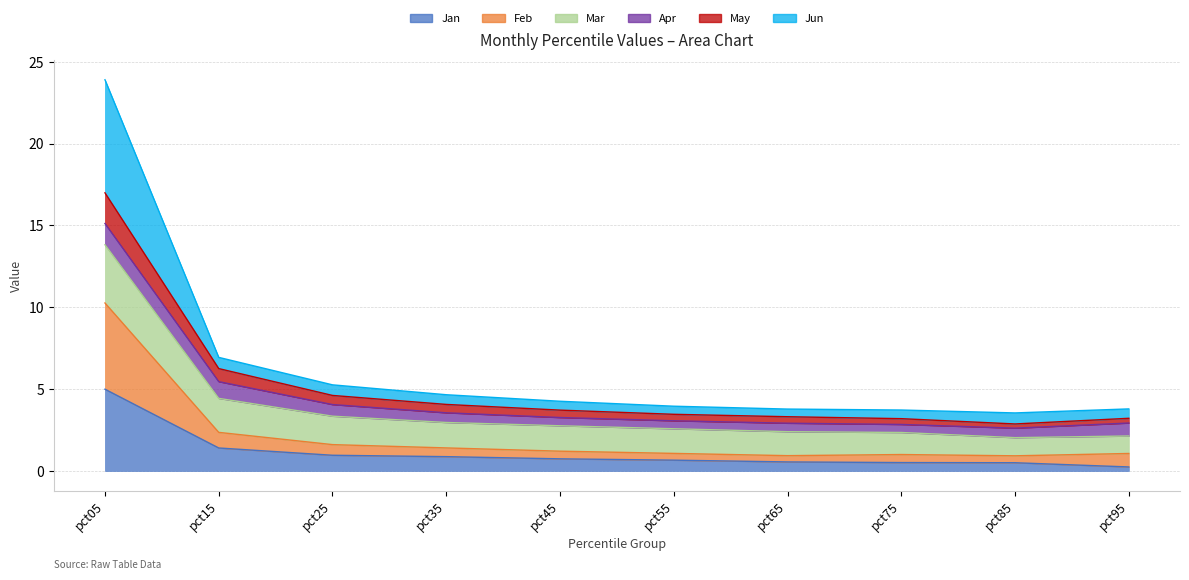

List the labels in order of May value, largest first.

pct05, pct15, pct25, pct35, pct45, pct55, pct65, pct95, pct75, pct85